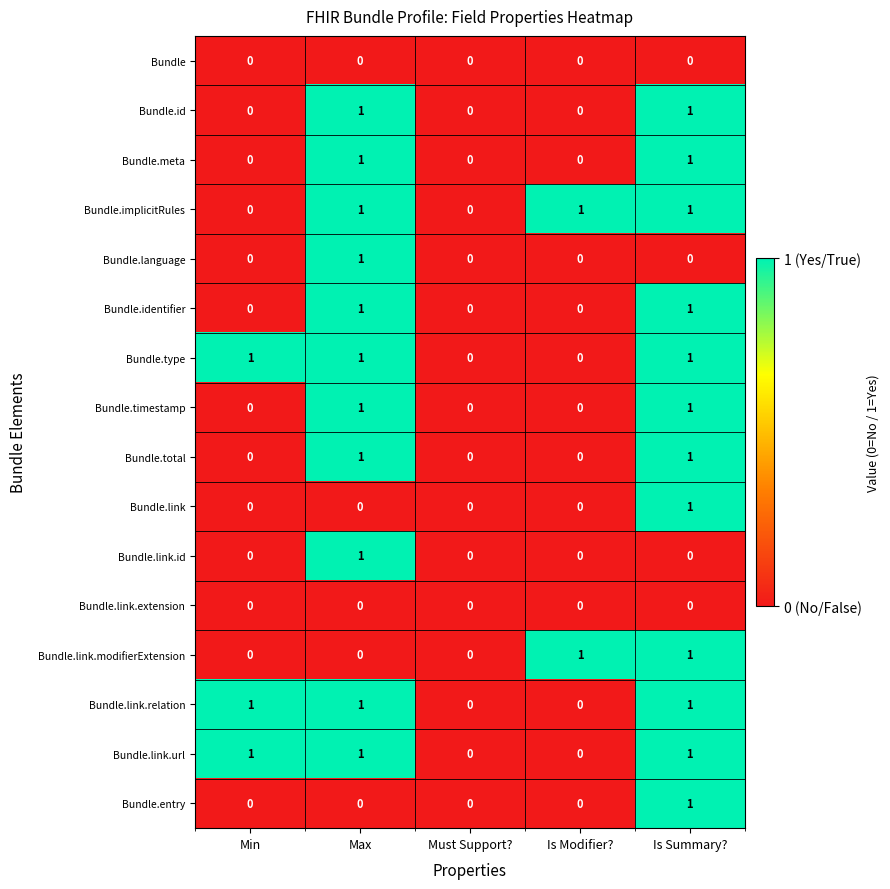

Count the number of data series in this chart.

16